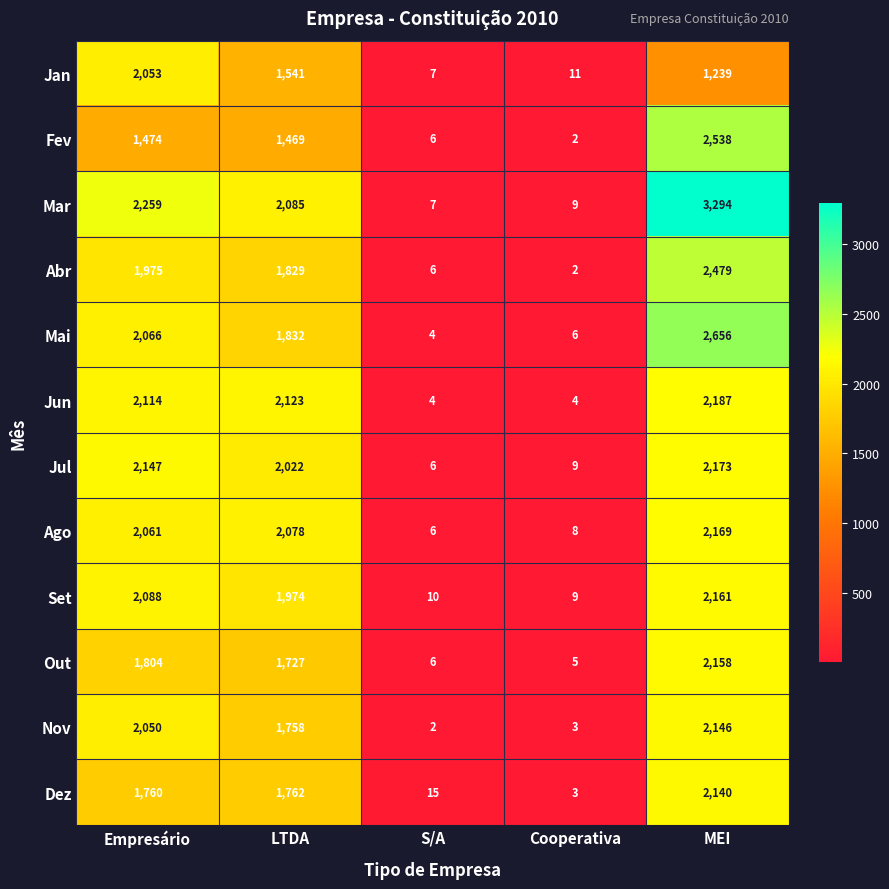

The value of Nov at LTDA is 1758. True or false?

True